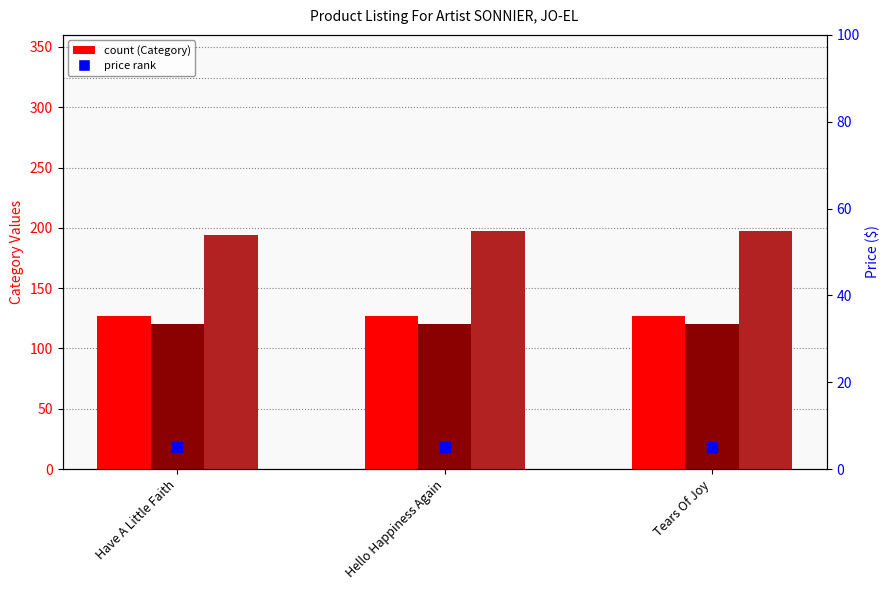

Is the value of Price at Hello Happiness Again greater than the value of Category3 at Tears Of Joy?

No